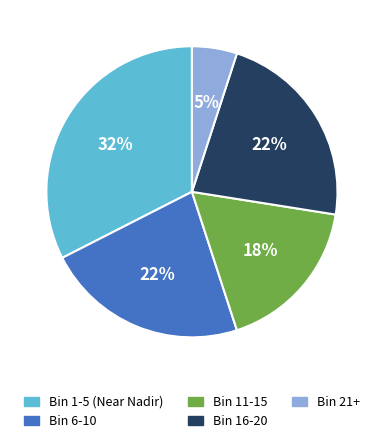

Which has a higher value, Bin 11-15 or Bin 21+?

Bin 11-15